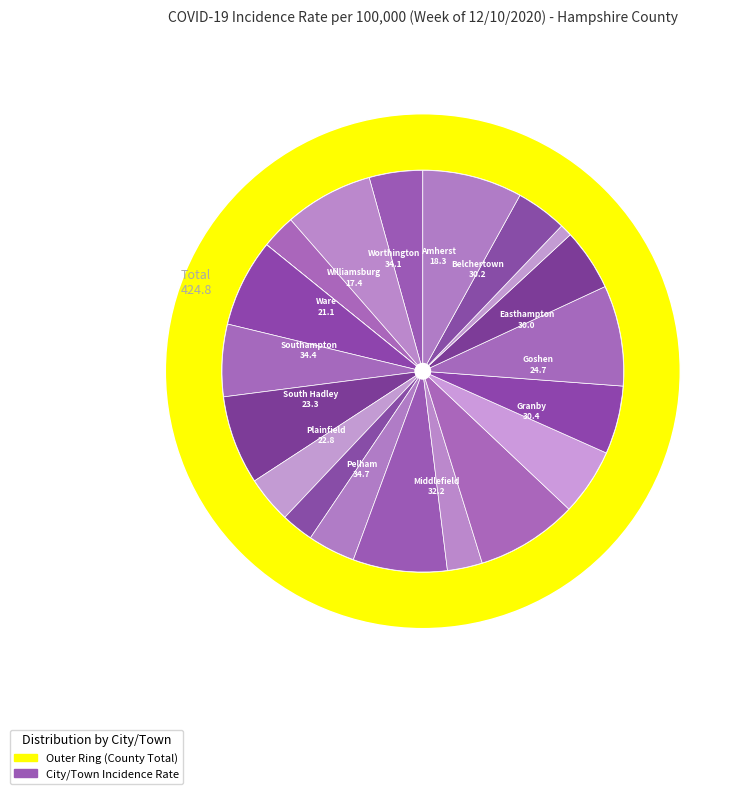

Is it true that Williamsburg is 1% of the pie?

False